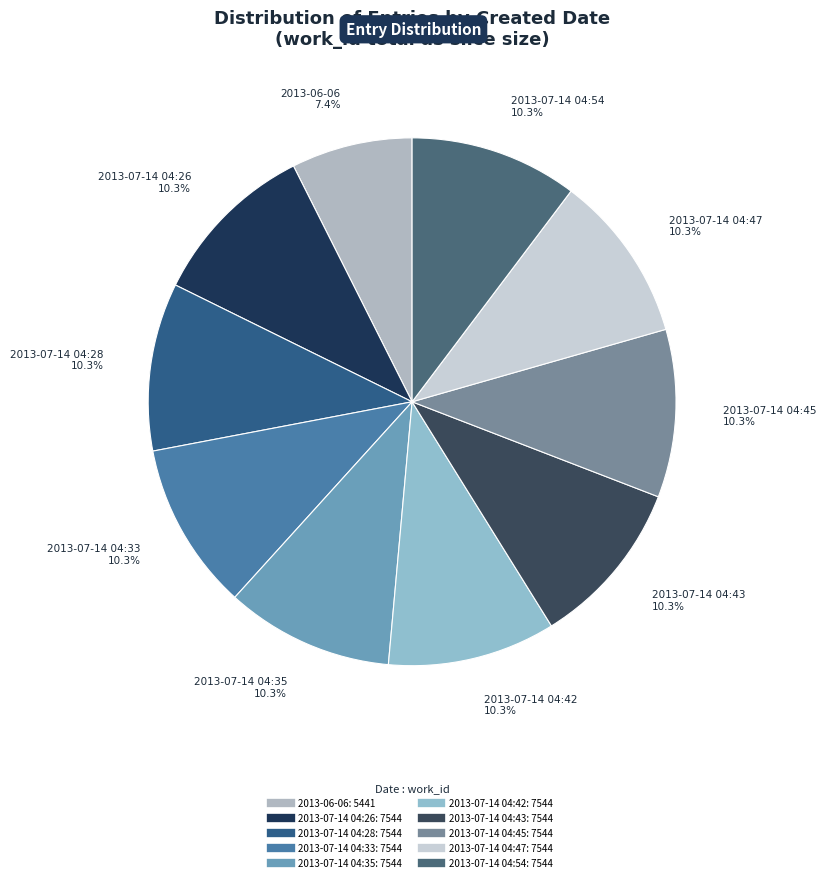

Is 2013-07-14 04:28 the majority of the pie?

No